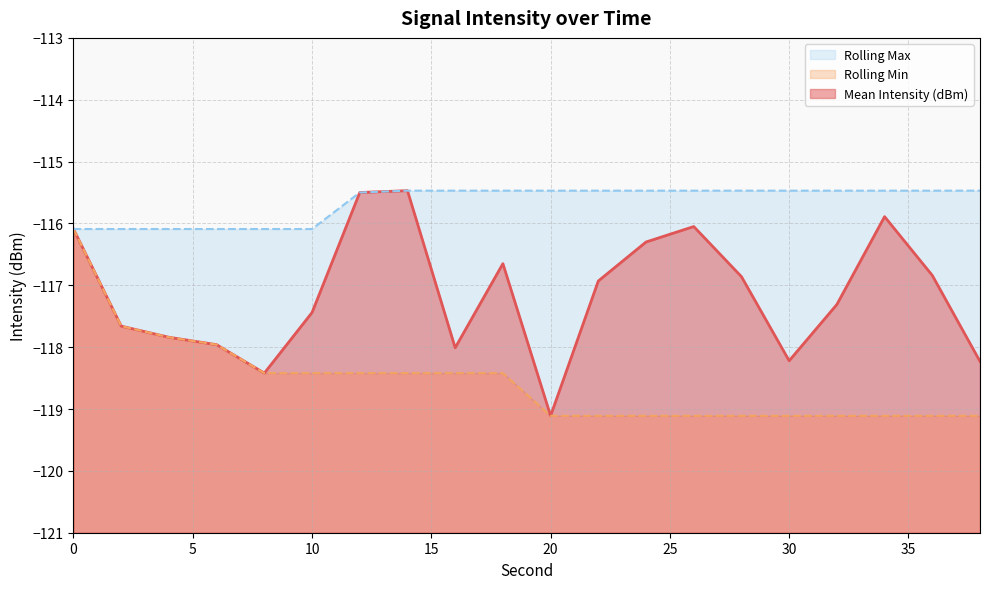

Between 20 and 24, which is larger?

24